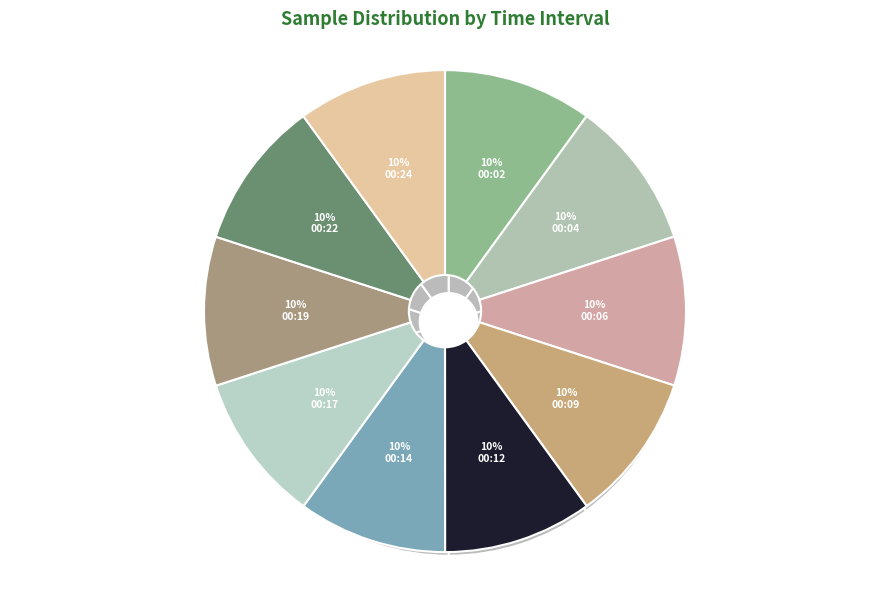

Count the number of slices in the pie.

10